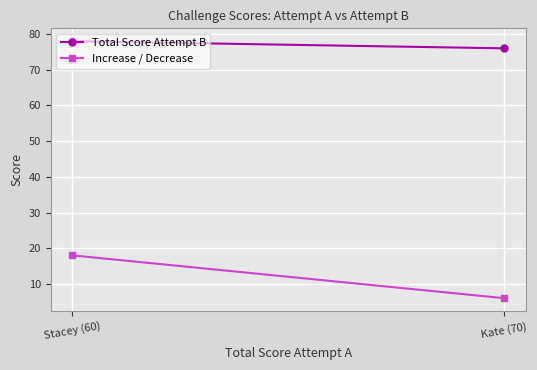

Which category has the highest value in the Increase / Decrease series?

Stacey (60)